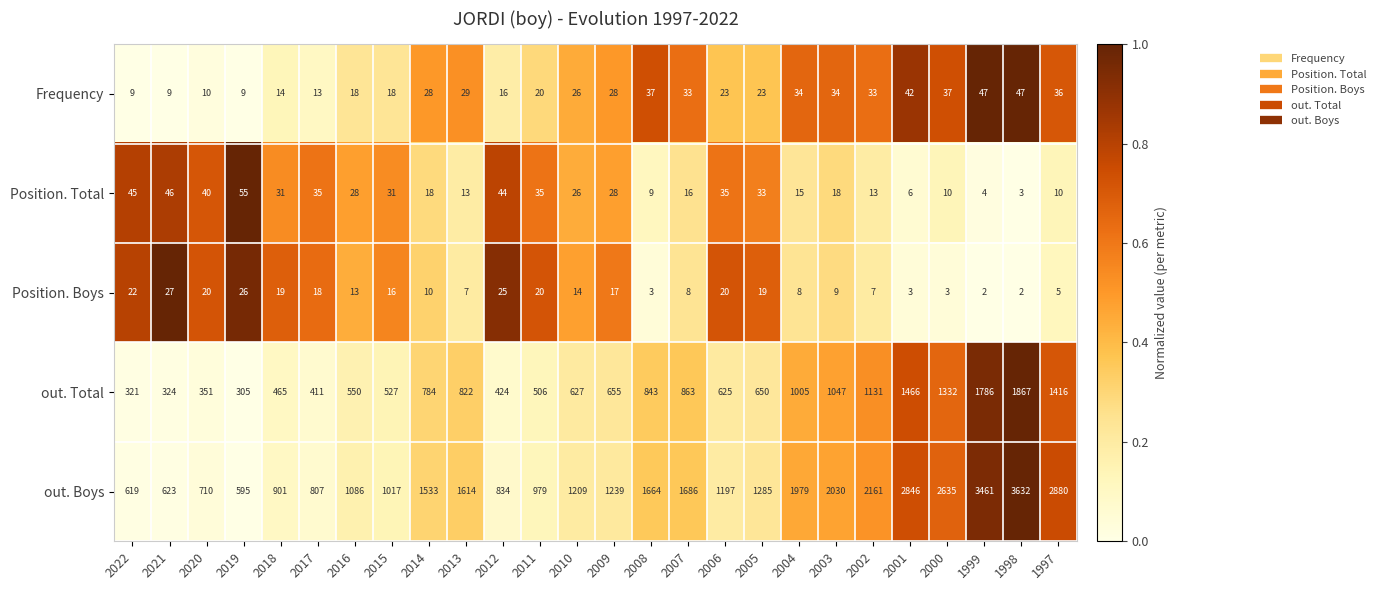

What is the total value across all series at 2009?

1967